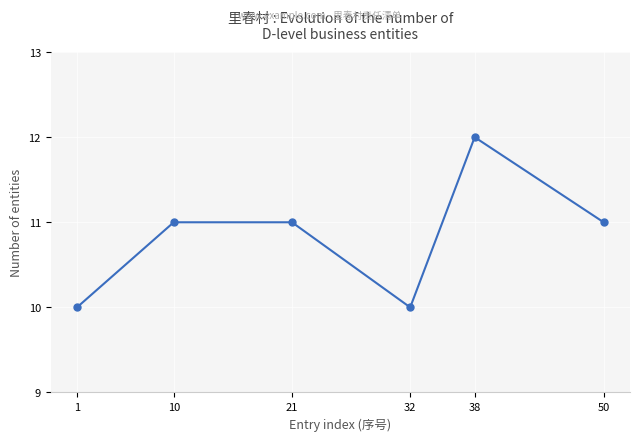

Approximately how many times larger is the value at 10 compared to 1?

1.1